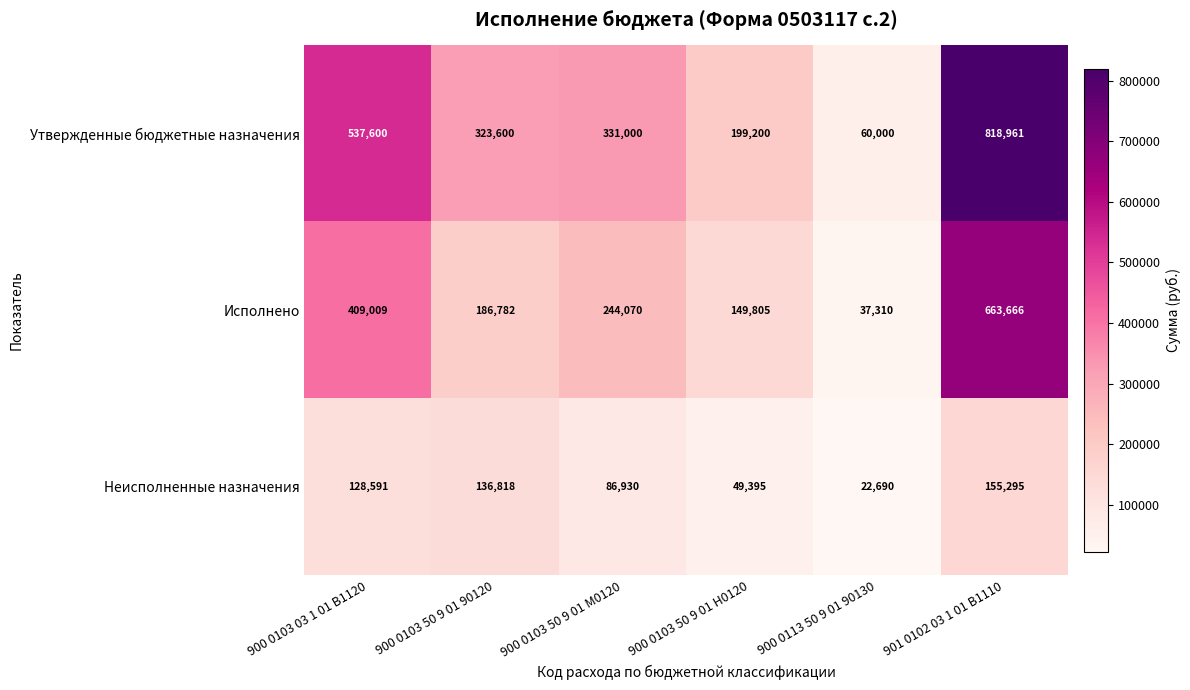

How many distinct data groups are displayed?

3